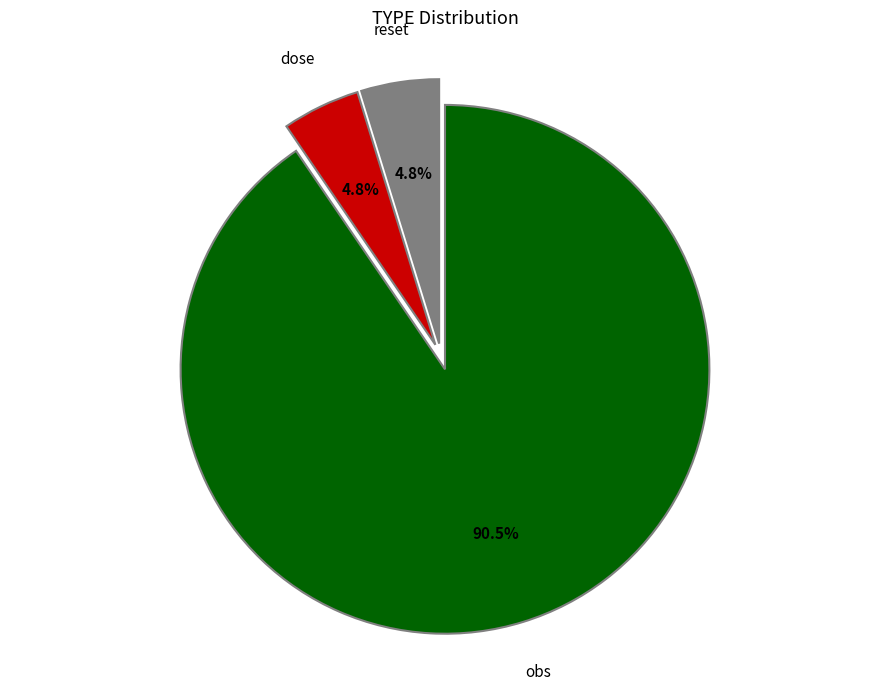

Is there a majority slice in this chart?

Yes